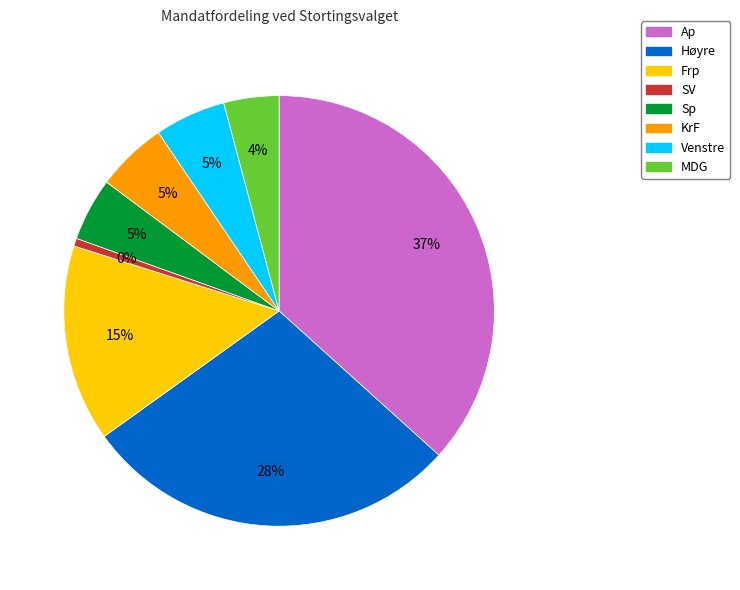

What is the largest slice in the pie chart?

Ap